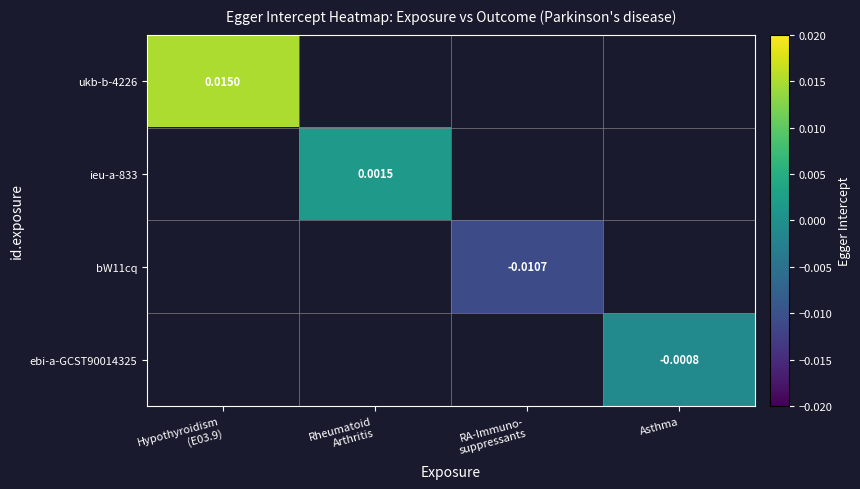

Is the value of ieu-a-833 at Rheumatoid Arthritis greater than the value of ebi-a-GCST90014325 at Rheumatoid Arthritis?

No